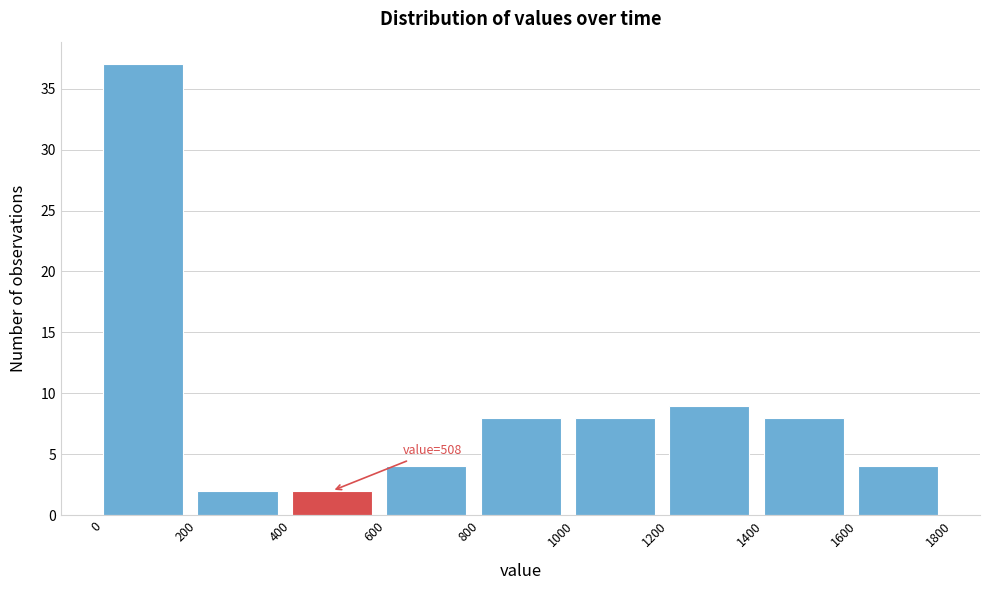

Which range on the x-axis has the tallest bar?

0 to 200